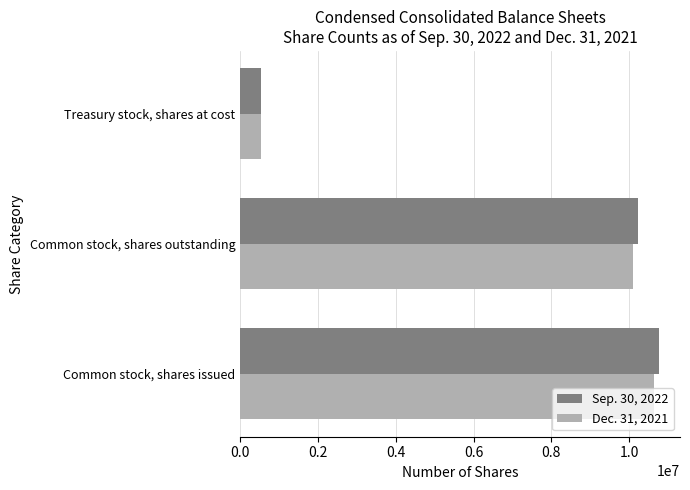

How many series are shown in this chart?

2